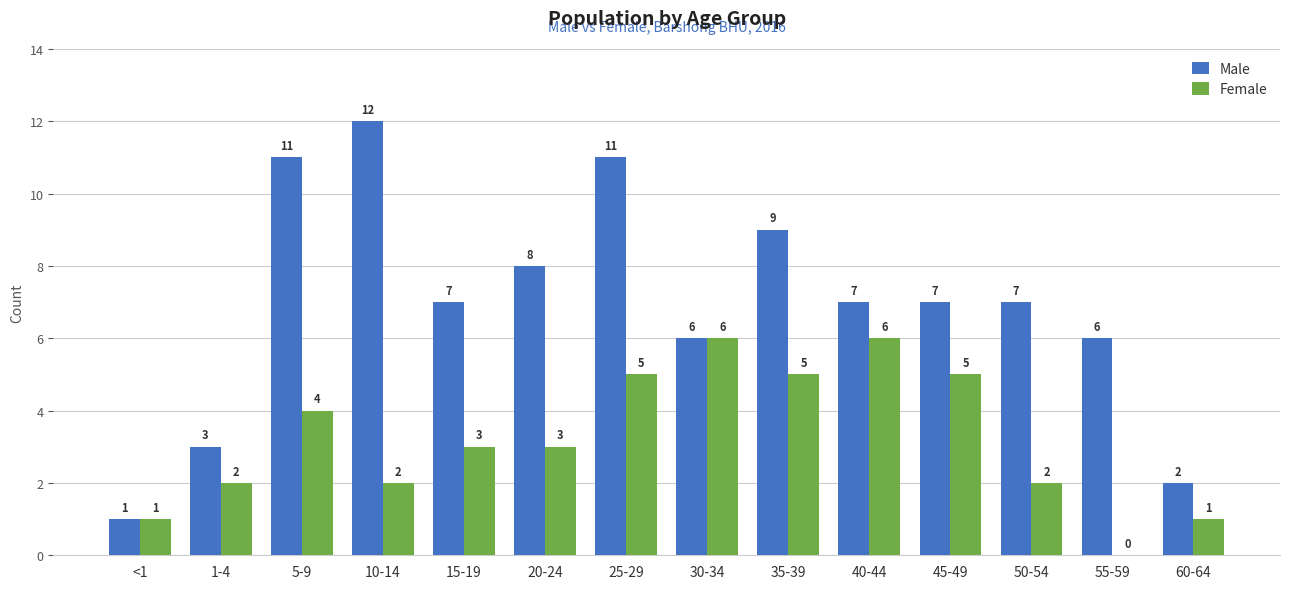

What is the sum of the Female values at 5-9 and 45-49?

9